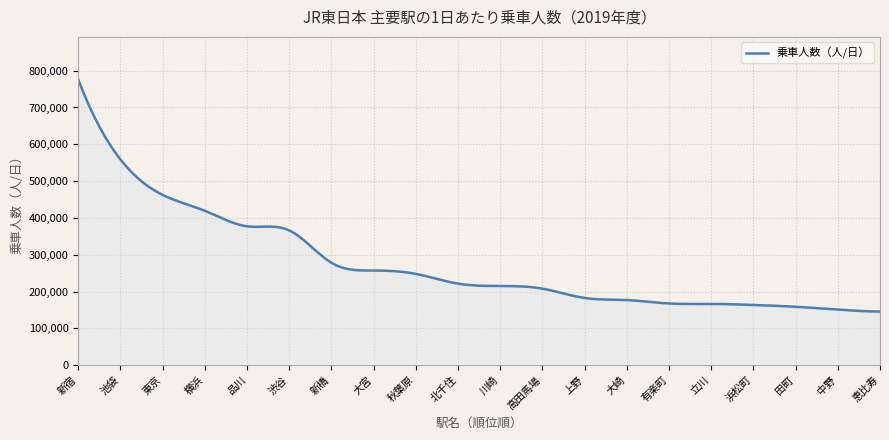

What is the minimum value shown in the chart?

145805.0